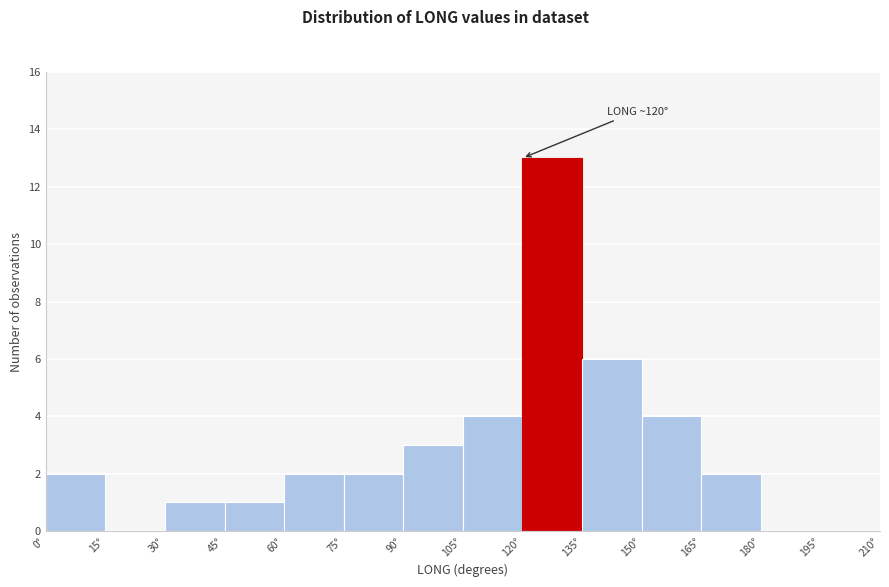

Over which range of the x-axis is the bar tallest?

120 to 135